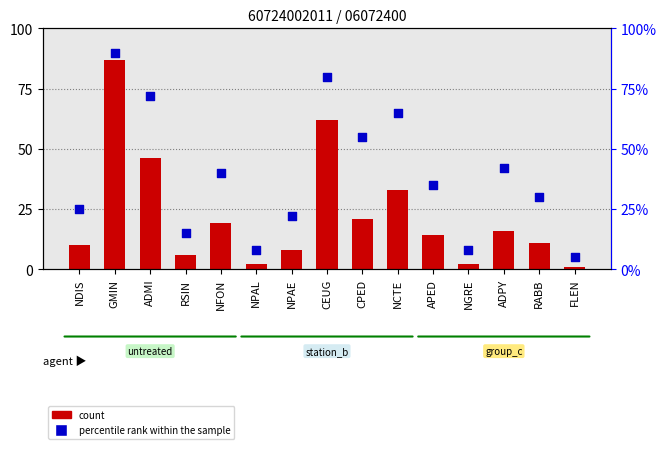

Which series has the largest total across all categories?

percentile rank within the sample